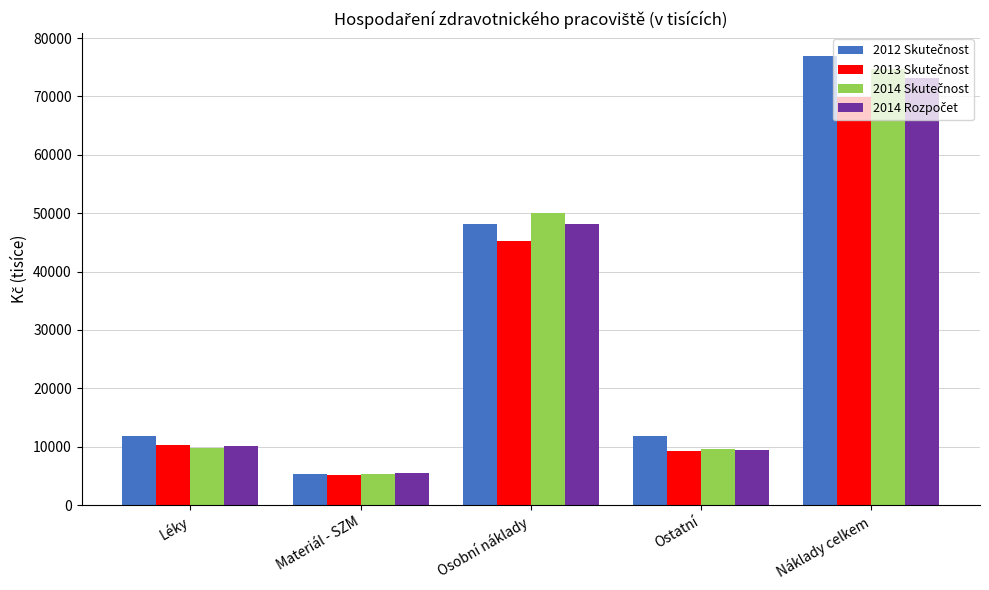

Count the number of data series in this chart.

4